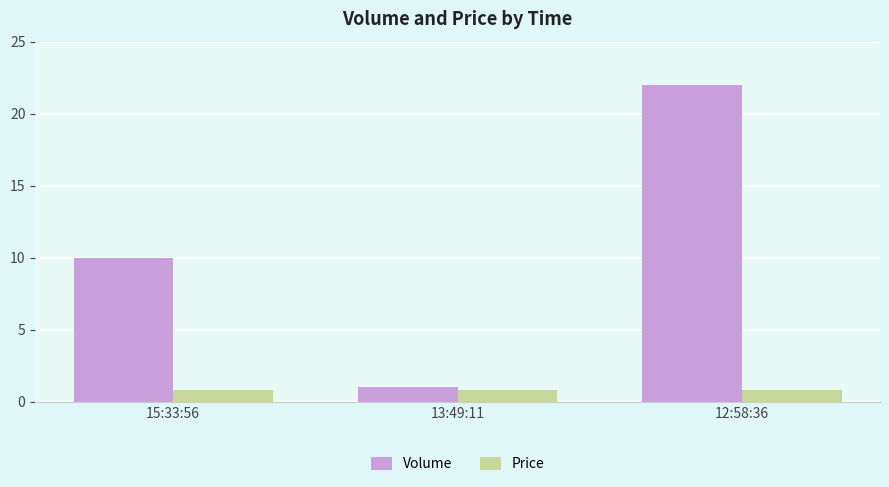

What is the sum of the Volume values at 15:33:56 and 13:49:11?

11.0